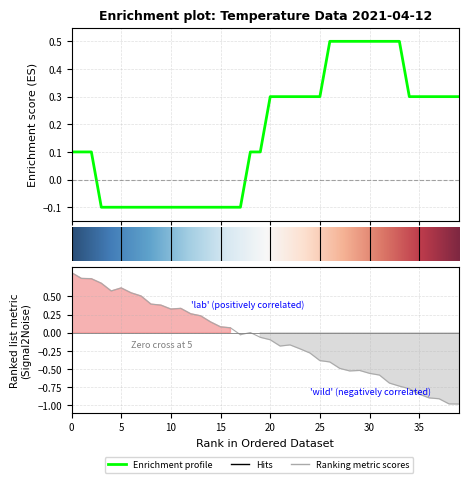

What is the sum of all values?

6.6